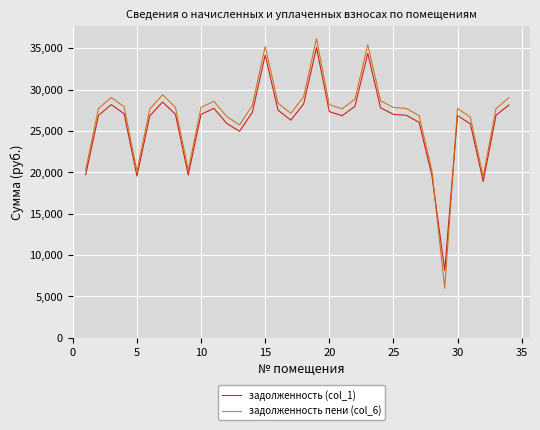

True or false: задолженность (col_1) and задолженность пени (col_6) cross at least once.

True